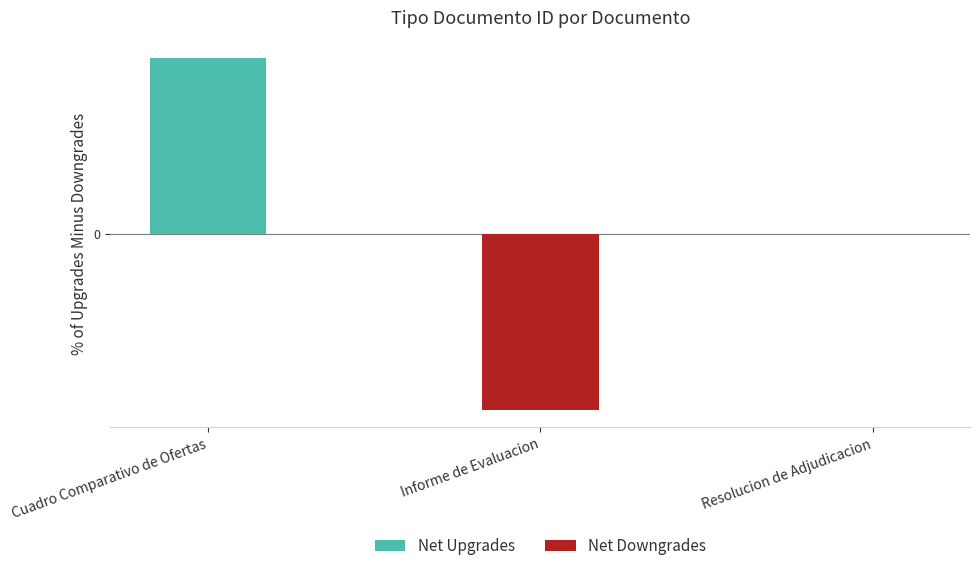

Reading left to right, extract all data points from this chart.

Net Upgrades: 1	0	0
Net Downgrades: 0	-1	0